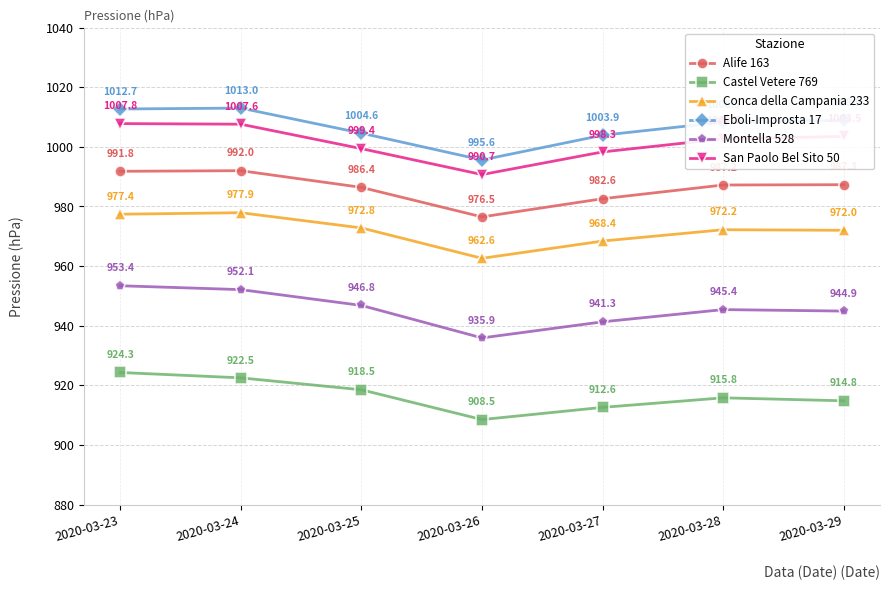

True or false: Conca della Campania 233 and San Paolo Bel Sito 50 cross at least once.

False